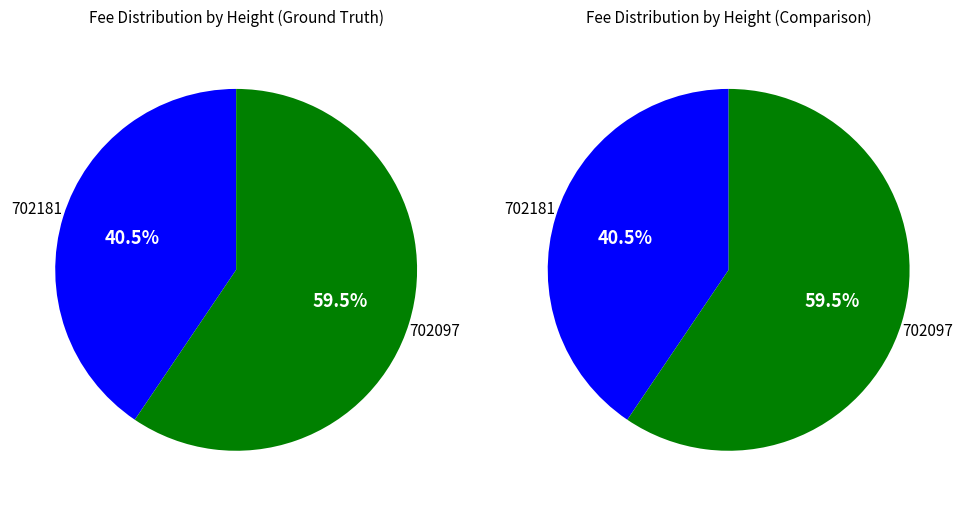

To the nearest percent, what is the difference between the largest and smallest slice percentages?

19%